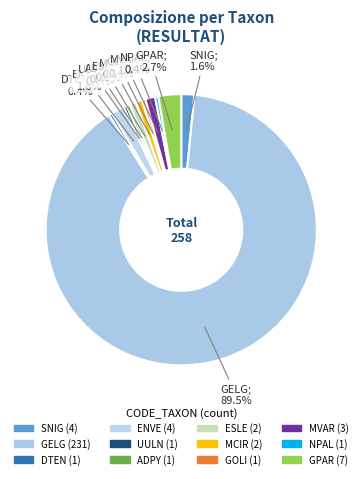

What percentage is NOT represented by UULN?

99.6%